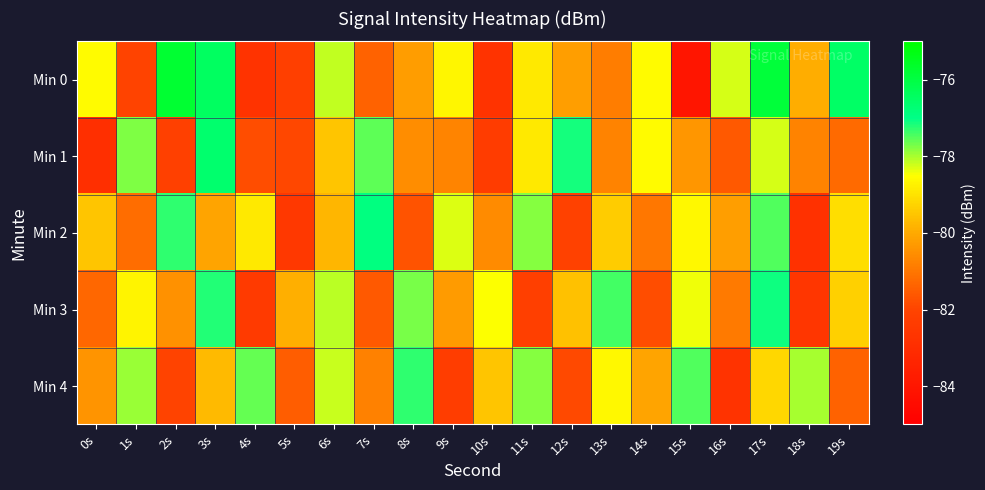

List the series in order of their peak value, highest first.

Min 0, Min 1, Min 2, Min 3, Min 4